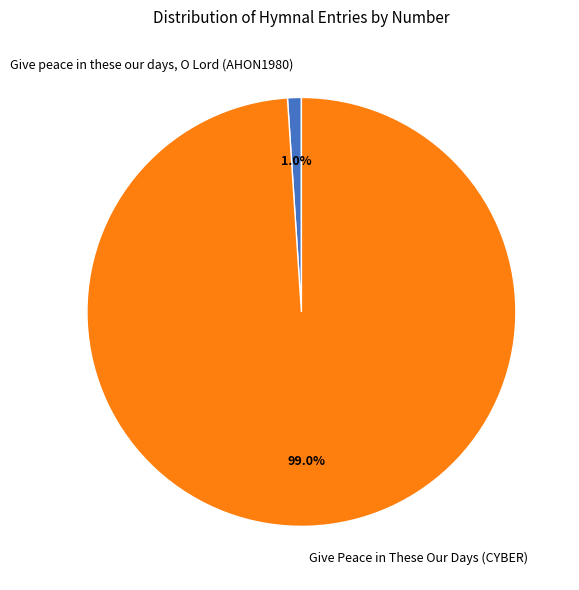

Is the sum of Give peace in these our days, O Lord (AHON1980) and Give Peace in These Our Days (CYBER) greater than half?

Yes